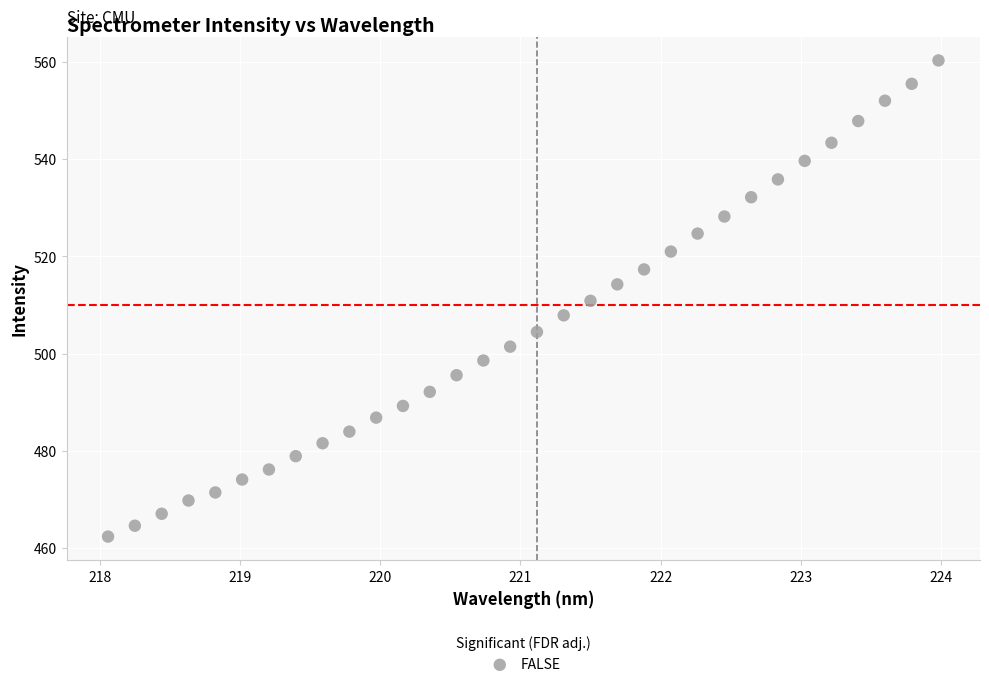

What is the range of Y values (max minus min)?

97.9